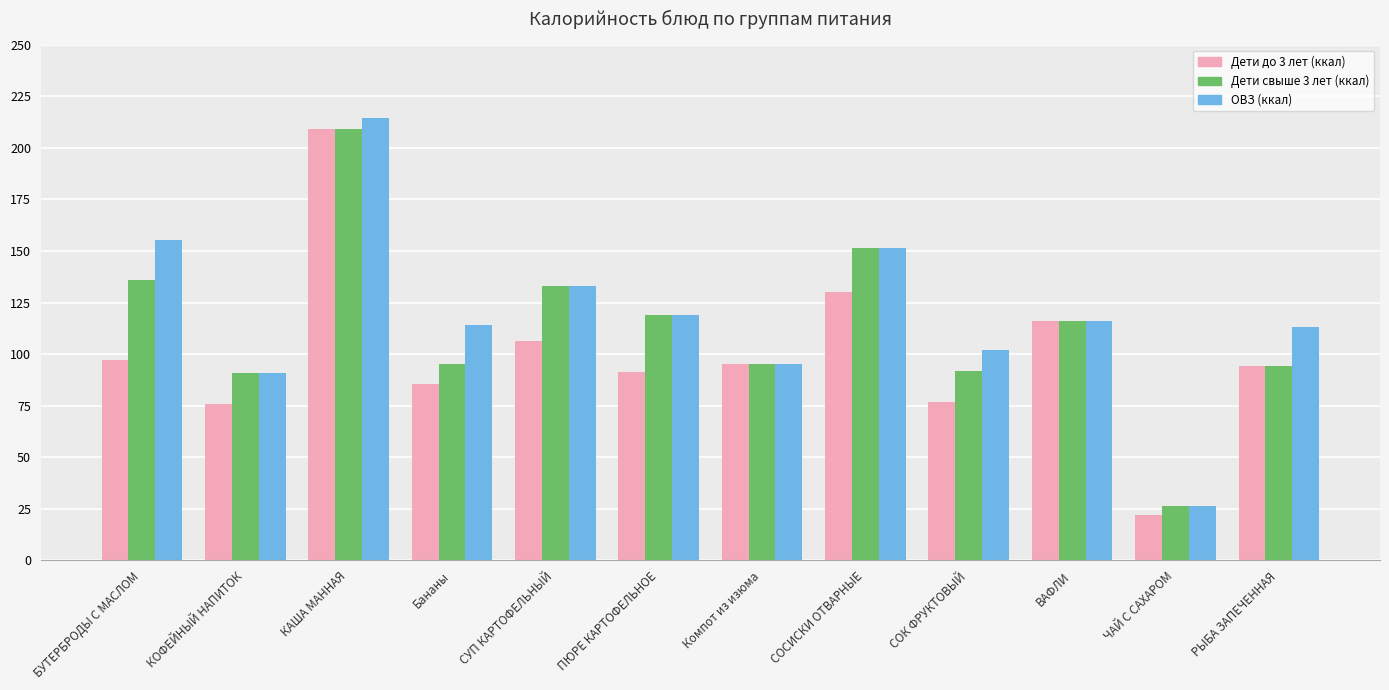

What is the average value of the Дети до 3 лет (ккал) series?

100.0